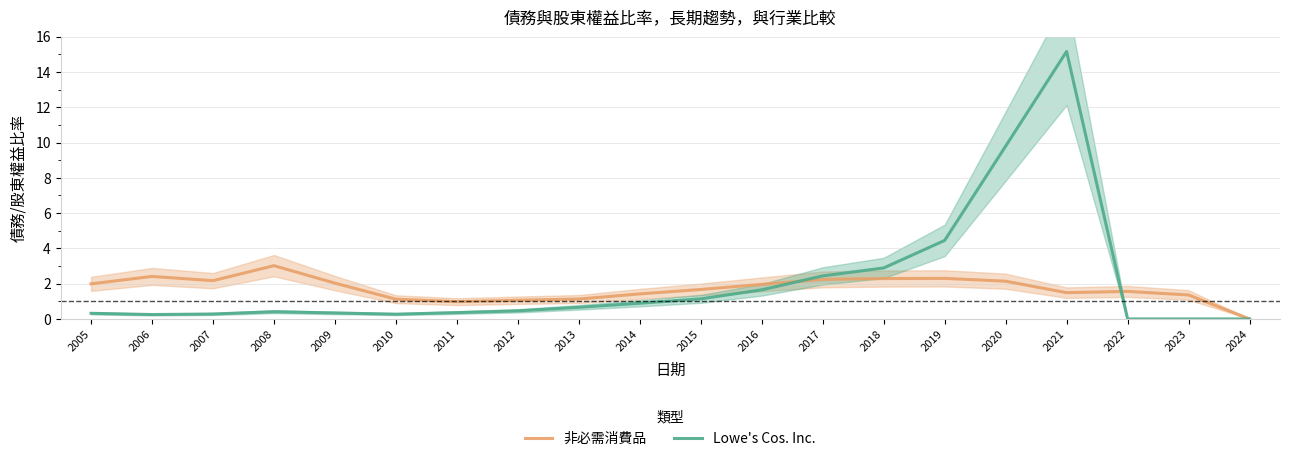

Where do Lowe's Cos. Inc. and 非必需消費品 first cross each other?

2016 and 2017